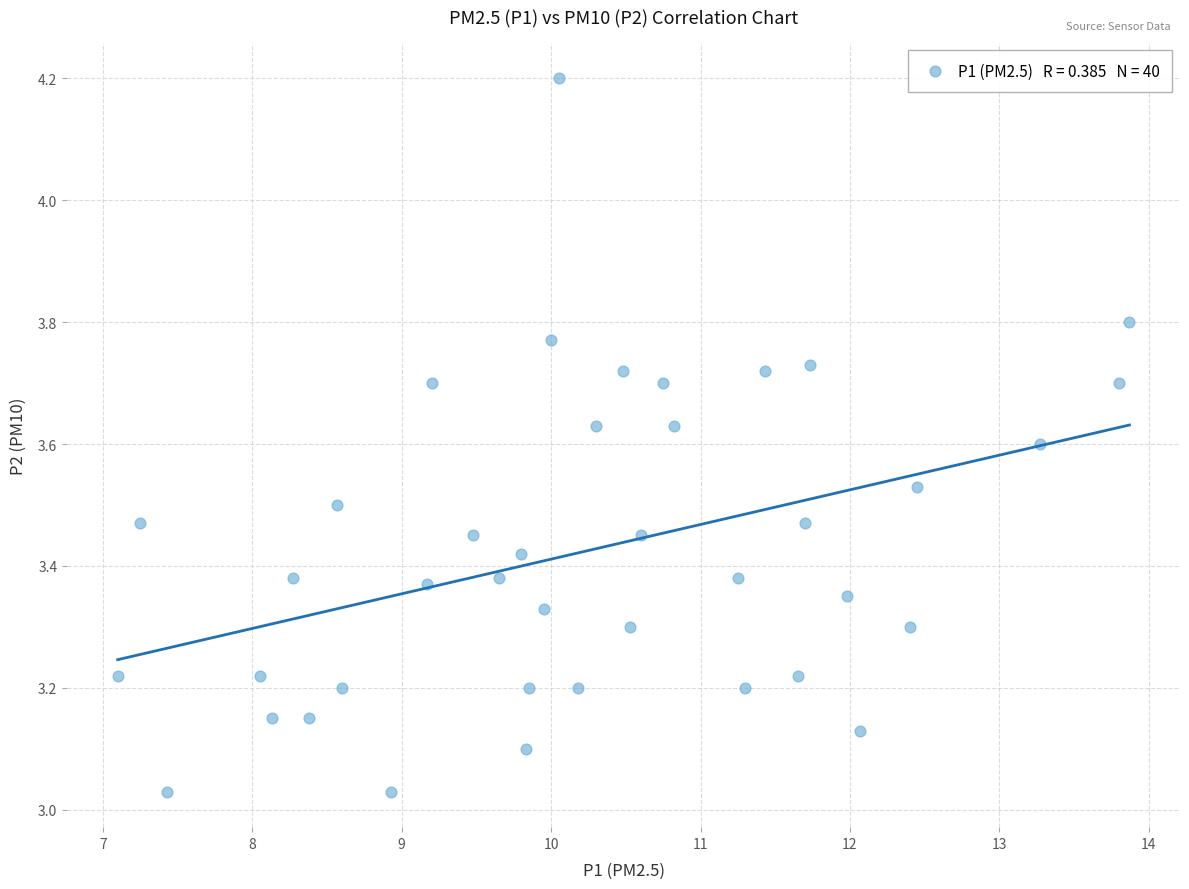

What is the range of Y values (max minus min)?

1.2